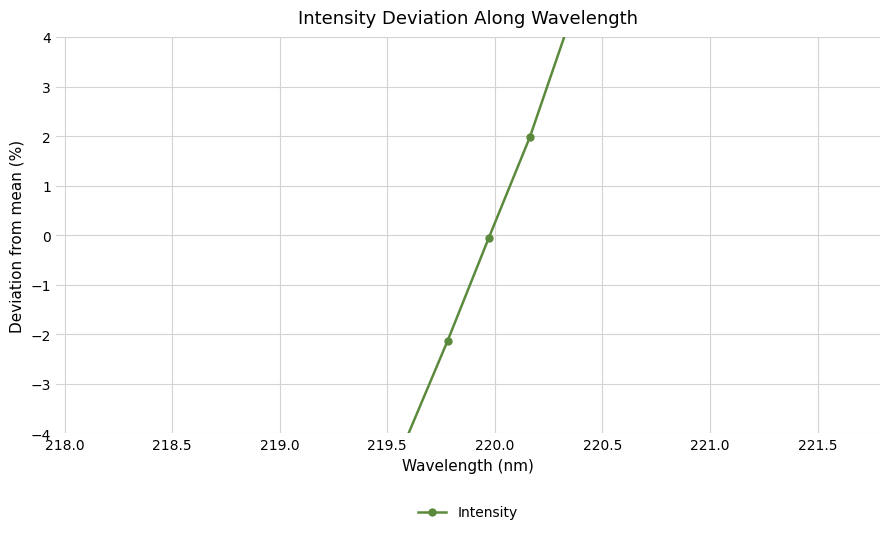

The value at 10 is -0.0. True or false?

False